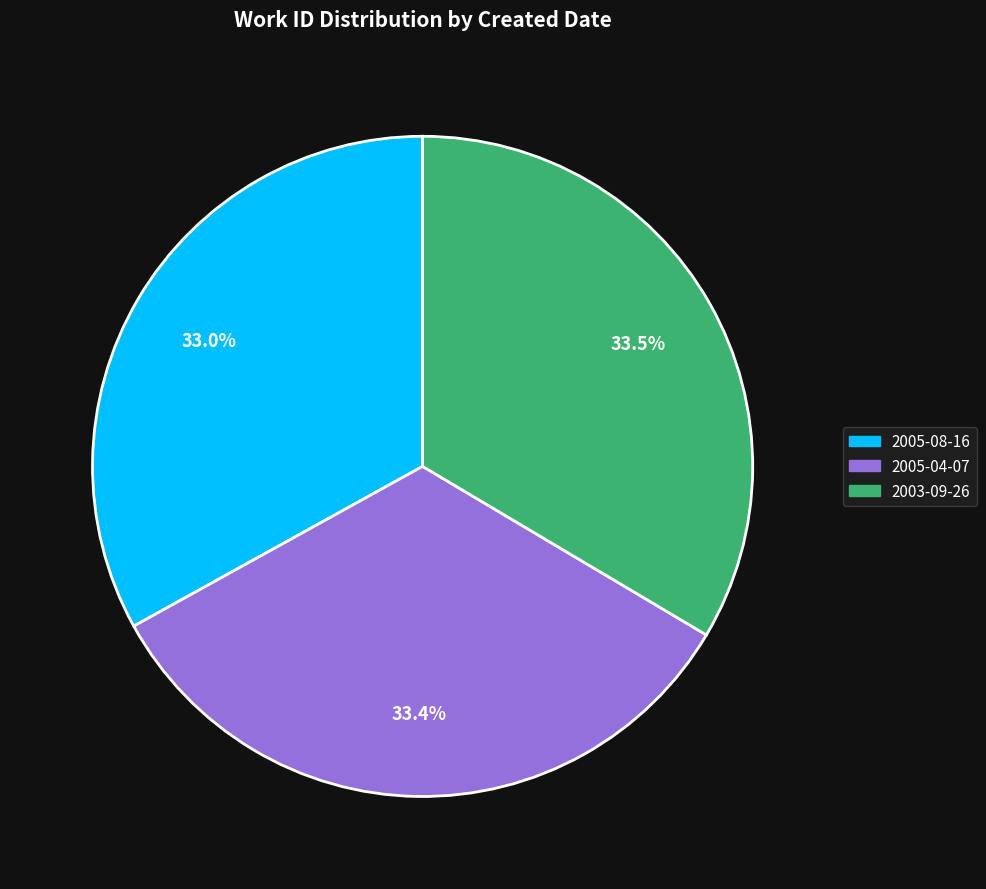

Count the number of slices in the pie.

3